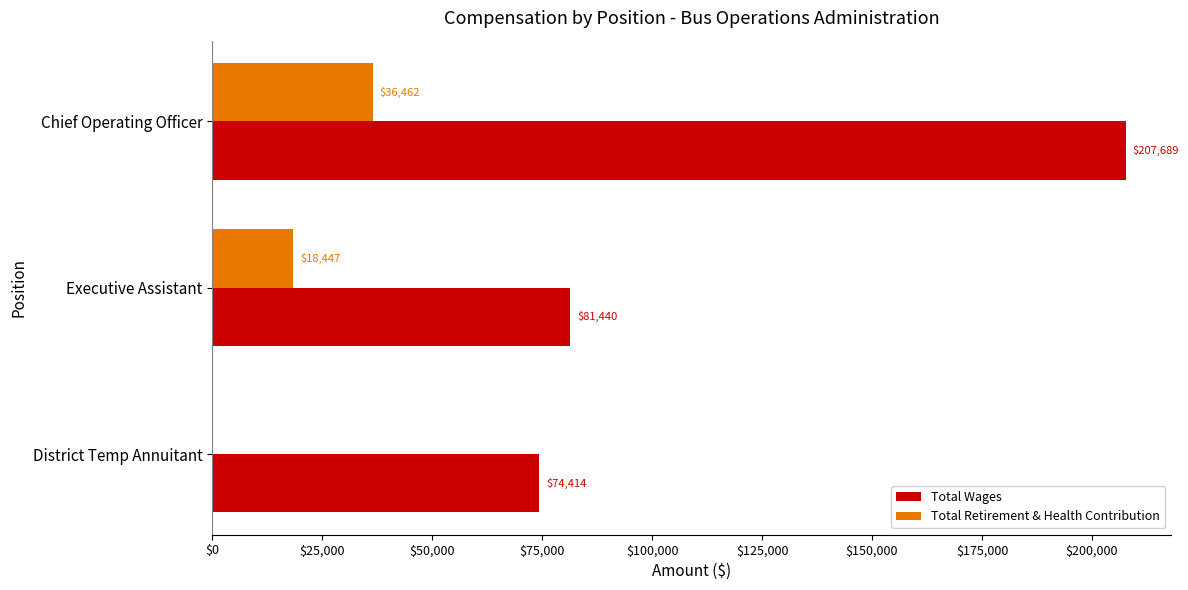

At which category is the sum across all series the highest?

Chief Operating Officer